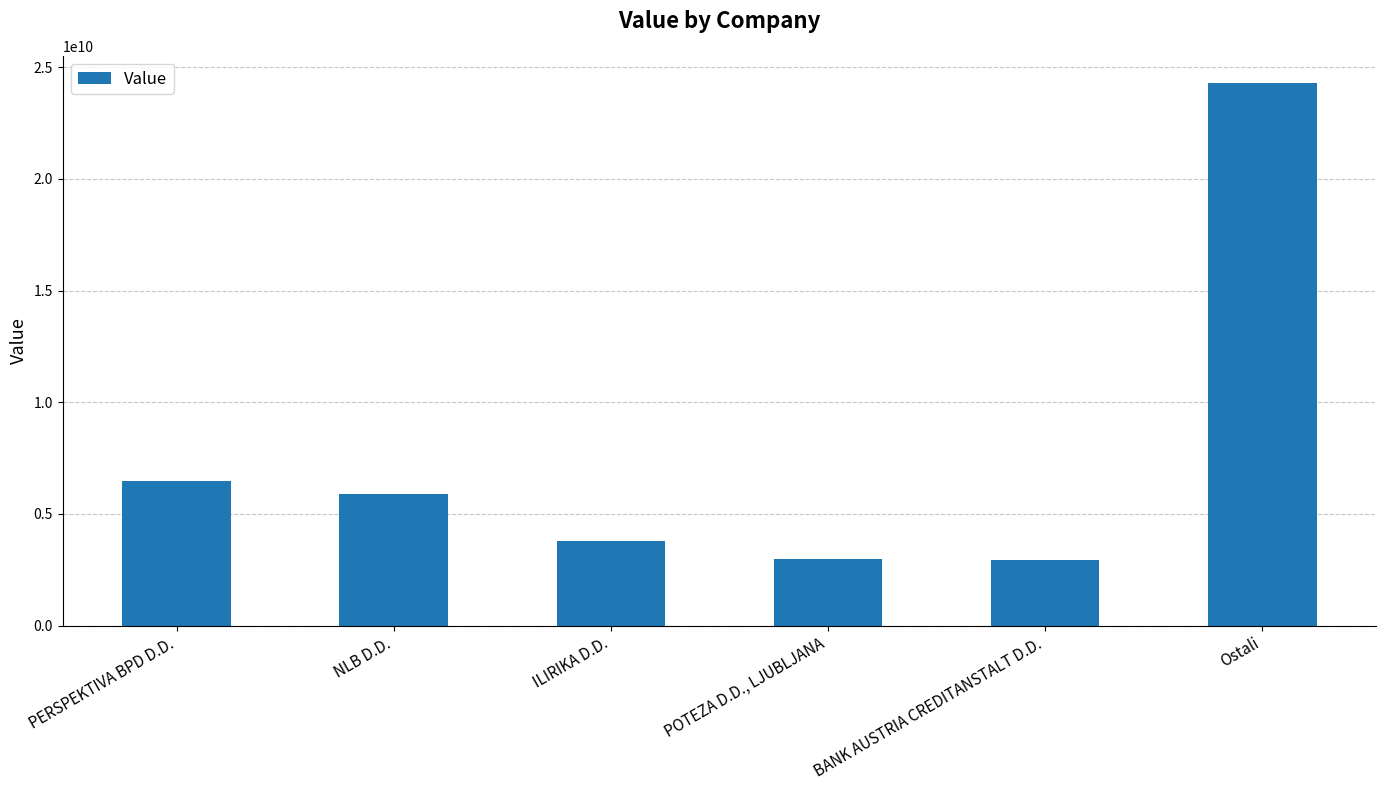

What is the sum of all values?

46332422931.5